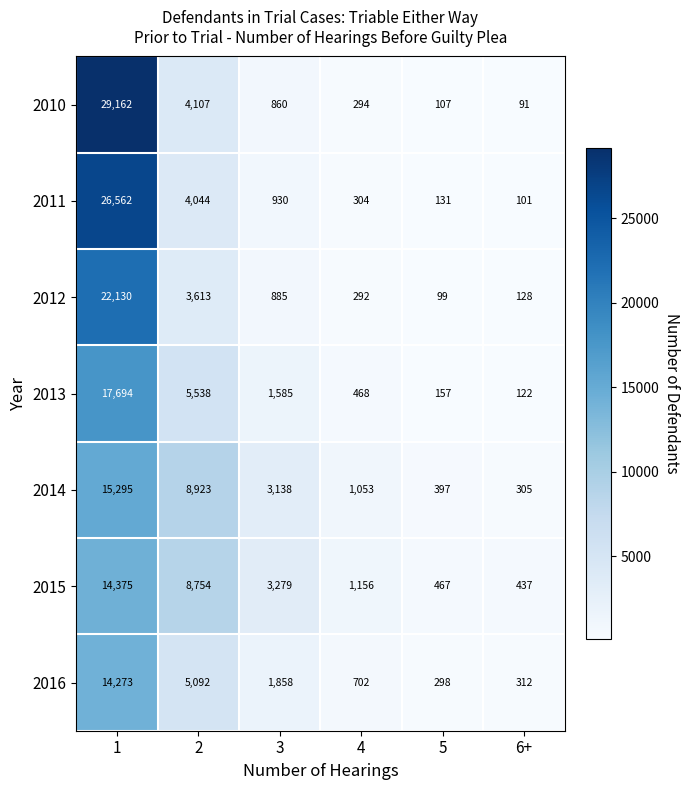

What is the sum of all 2013 values?

25564